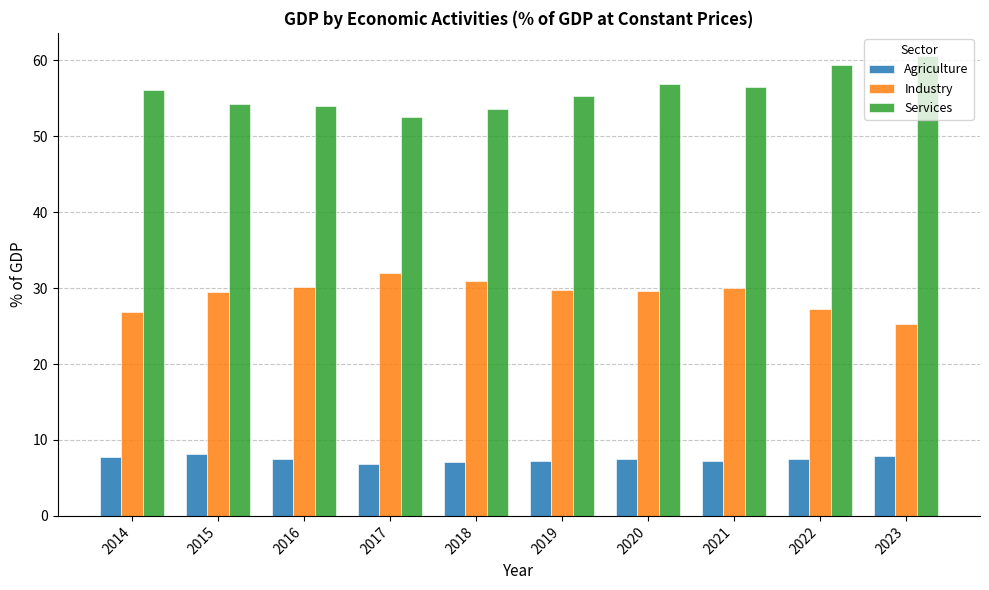

What is the minimum value for Industry?

25.3